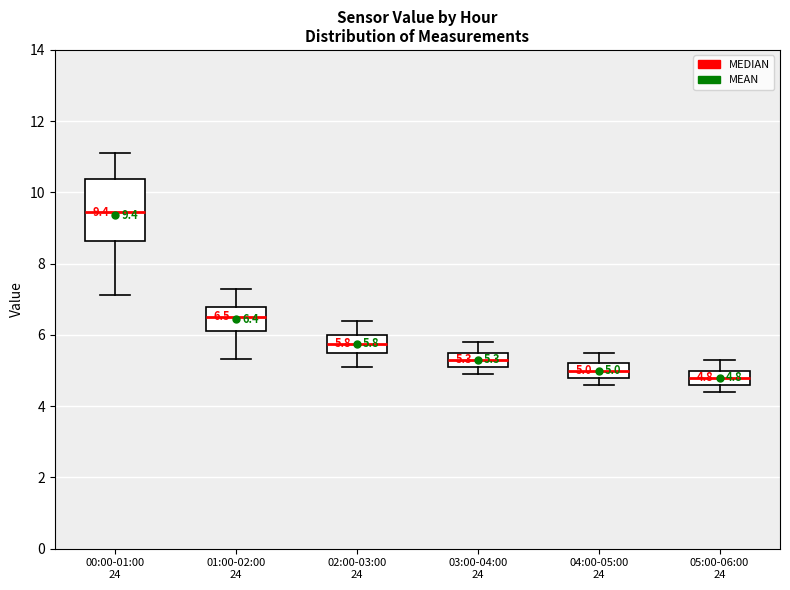

Which box is the tallest, from its lower edge to its upper edge?

00:00-01:00 24